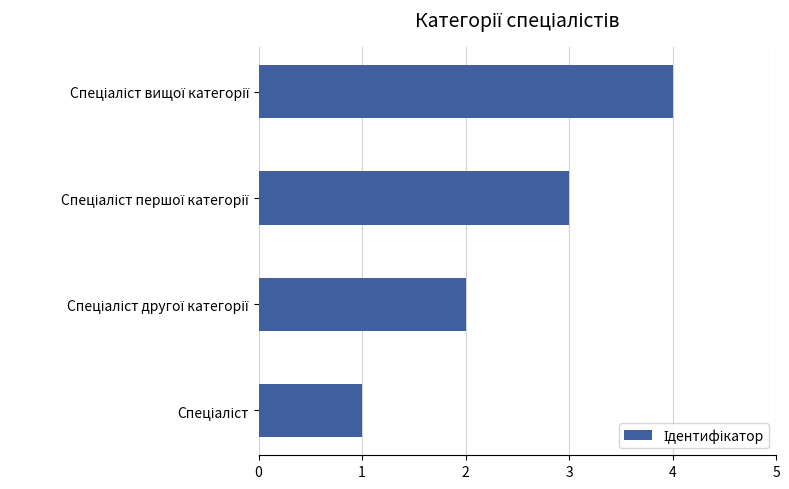

What is the difference between the maximum and minimum values?

3